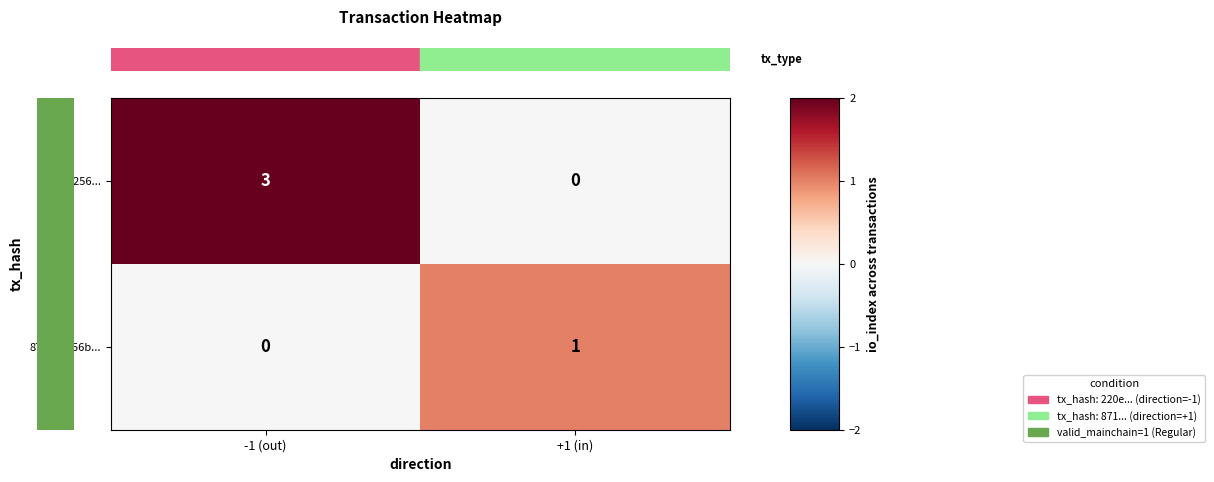

Is it true that 220e1256... equals 0 at +1 (in)?

True